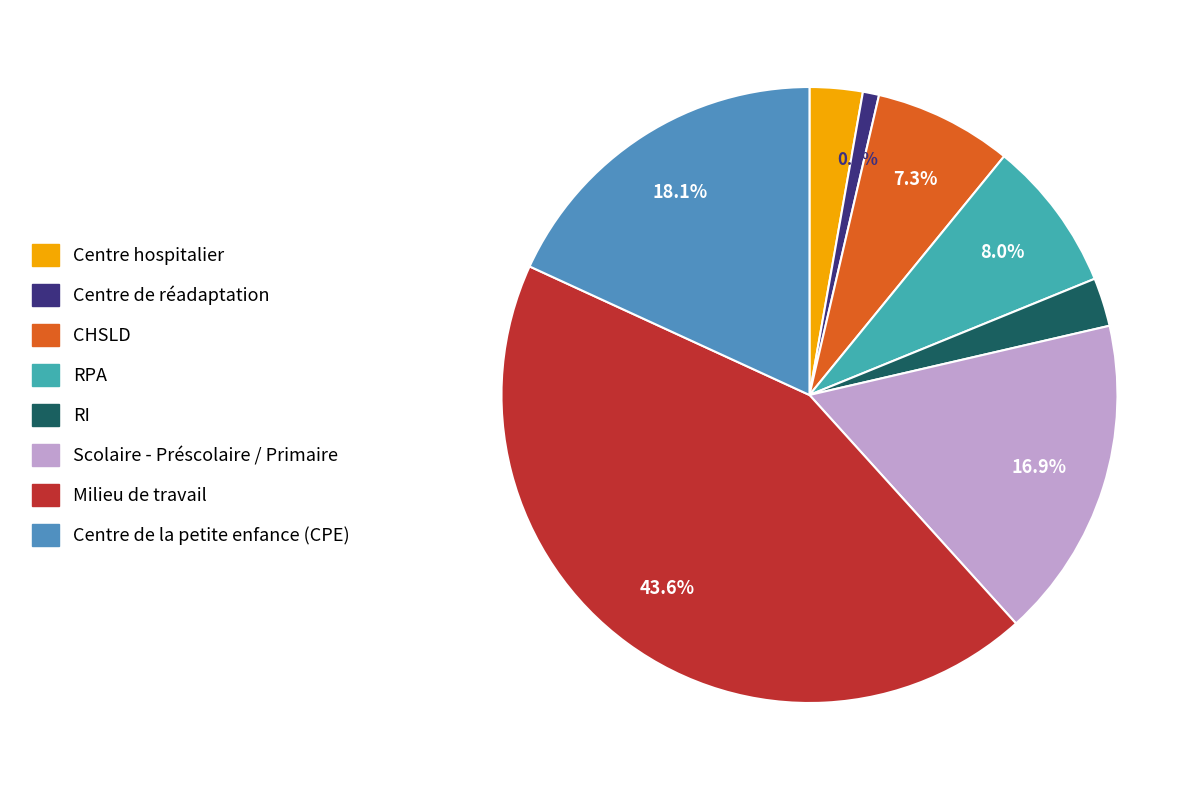

To the nearest percent, what is the difference between the largest and smallest slice percentages?

43%